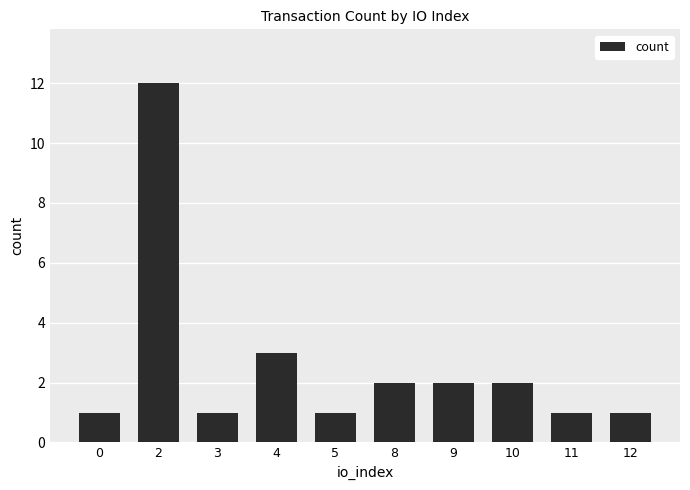

What is the sum of the values at 12 and 8?

3